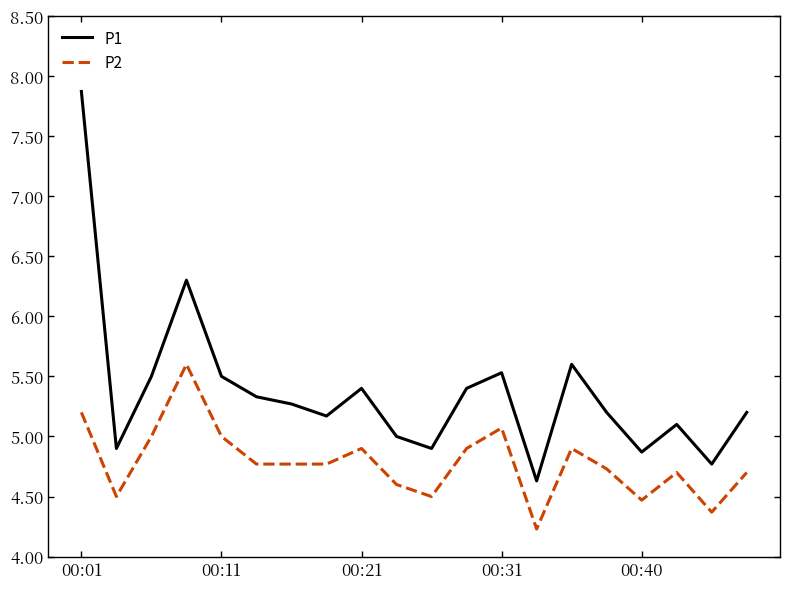

True or false: P2 and P1 cross at least once.

False